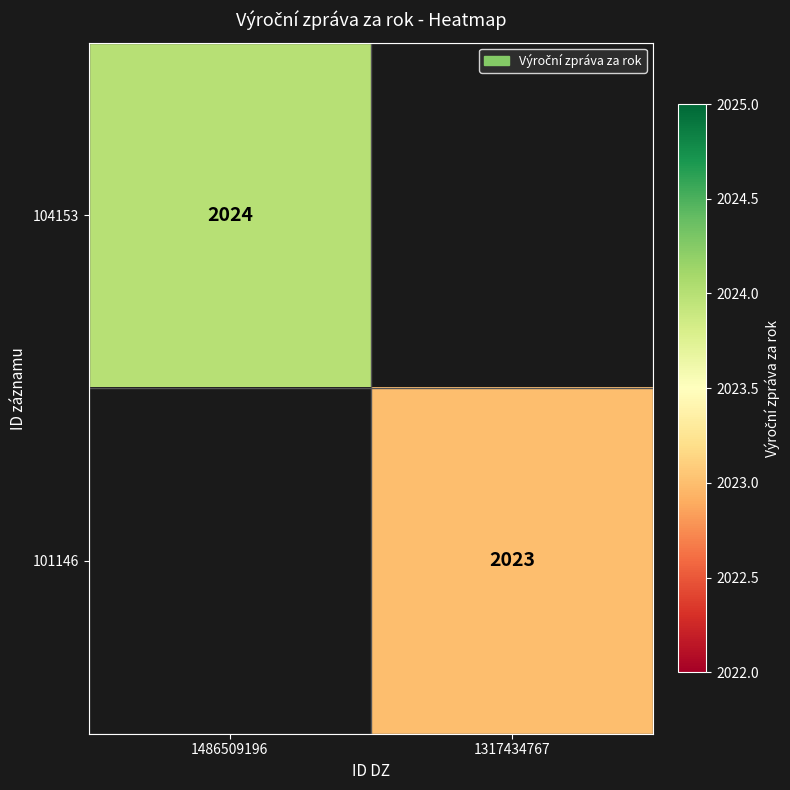

Is the value of 101146 at 1317434767 greater than the value of 104153 at 1486509196?

No